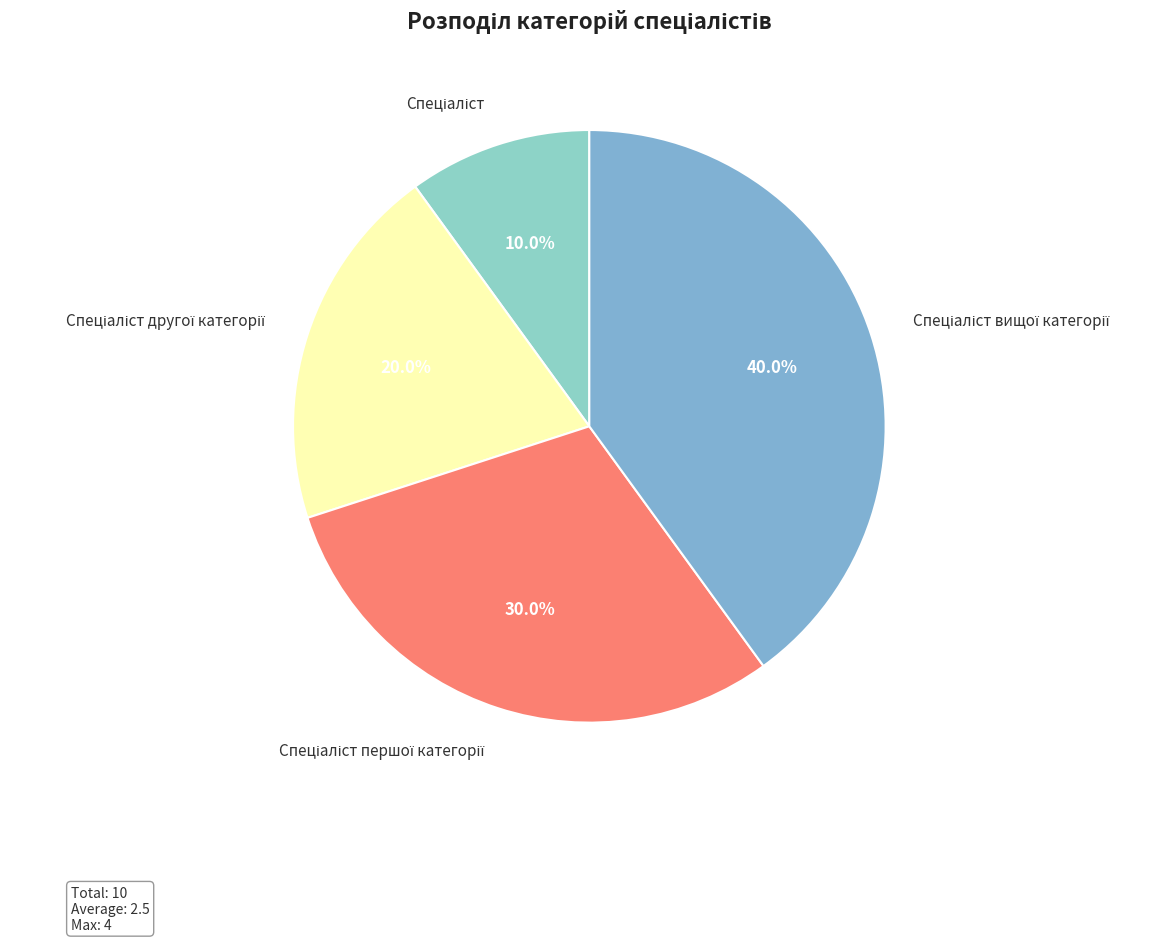

Is there any slice that represents more than half of the pie?

No